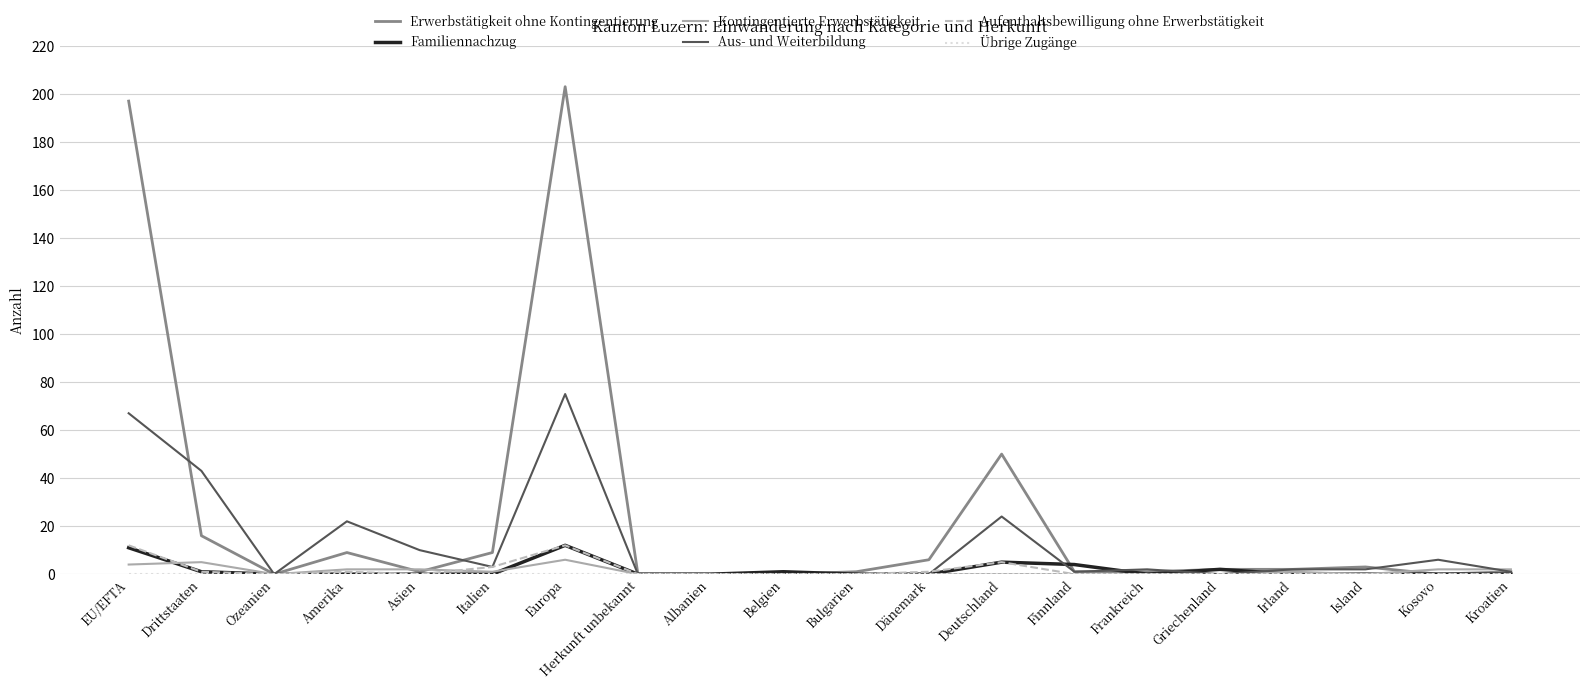

What is the difference between the Kontingentierte Erwerbstätigkeit values at EU/EFTA and Albanien?

4